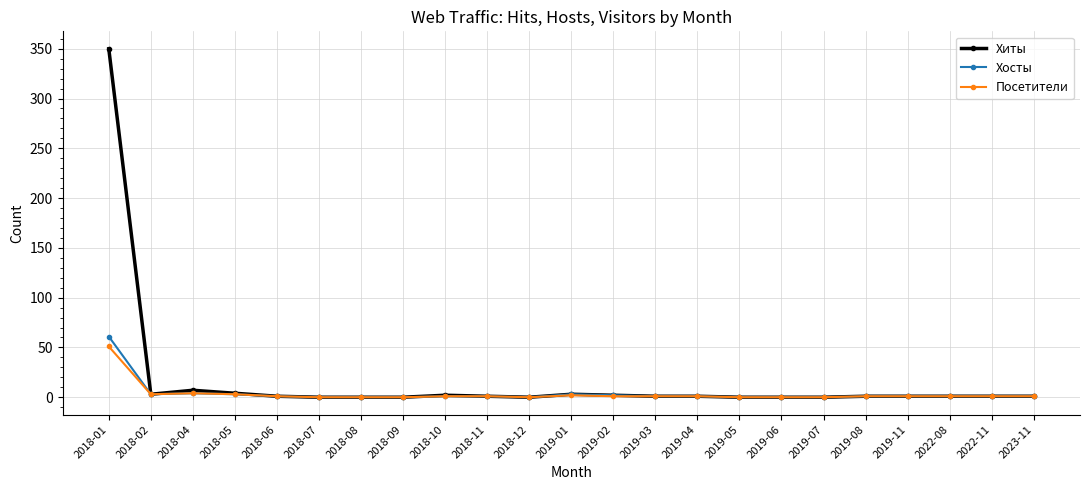

What position from the right is 2018-02?

22